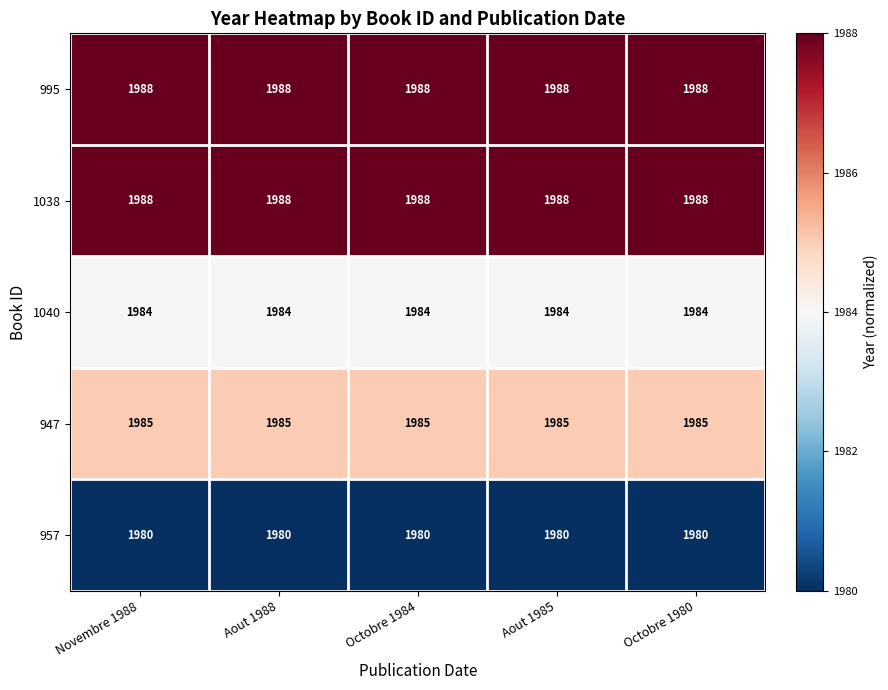

At how many categories does at least one series exceed 1984?

5